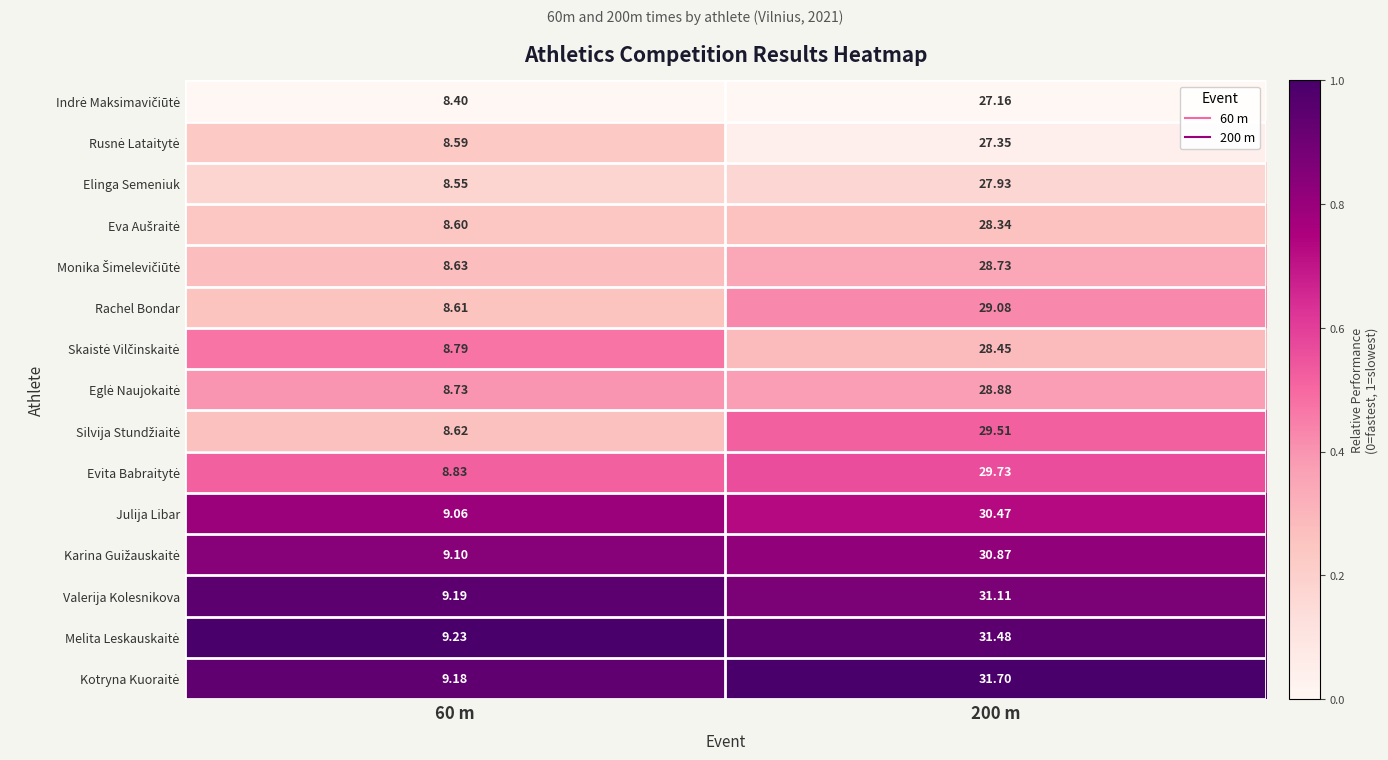

How many categories are shown in the chart?

2